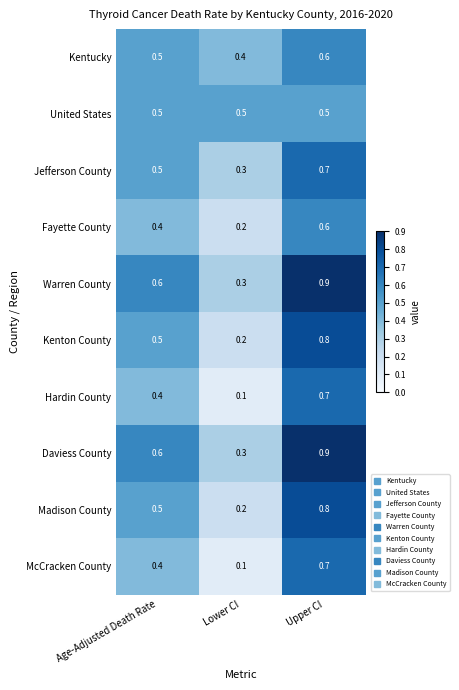

Reading left to right, transcribe all the data shown in this chart.

Kentucky: Age-Adjusted Death Rate=0.5	Lower CI=0.4	Upper CI=0.6
United States: Age-Adjusted Death Rate=0.5	Lower CI=0.5	Upper CI=0.5
Jefferson County: Age-Adjusted Death Rate=0.5	Lower CI=0.3	Upper CI=0.7
Fayette County: Age-Adjusted Death Rate=0.4	Lower CI=0.2	Upper CI=0.6
Warren County: Age-Adjusted Death Rate=0.6	Lower CI=0.3	Upper CI=0.9
Kenton County: Age-Adjusted Death Rate=0.5	Lower CI=0.2	Upper CI=0.8
Hardin County: Age-Adjusted Death Rate=0.4	Lower CI=0.1	Upper CI=0.7
Daviess County: Age-Adjusted Death Rate=0.6	Lower CI=0.3	Upper CI=0.9
Madison County: Age-Adjusted Death Rate=0.5	Lower CI=0.2	Upper CI=0.8
McCracken County: Age-Adjusted Death Rate=0.4	Lower CI=0.1	Upper CI=0.7